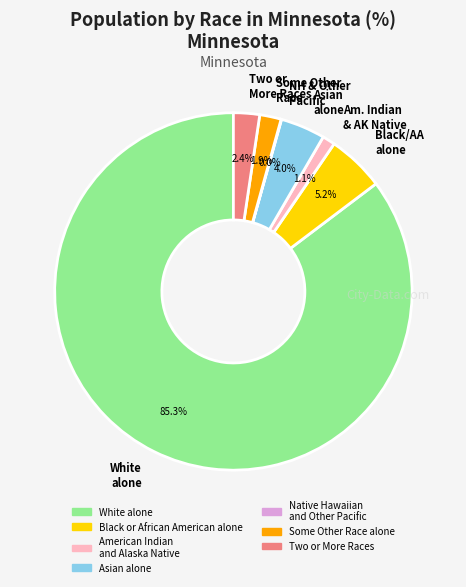

Which slice is the largest?

White alone